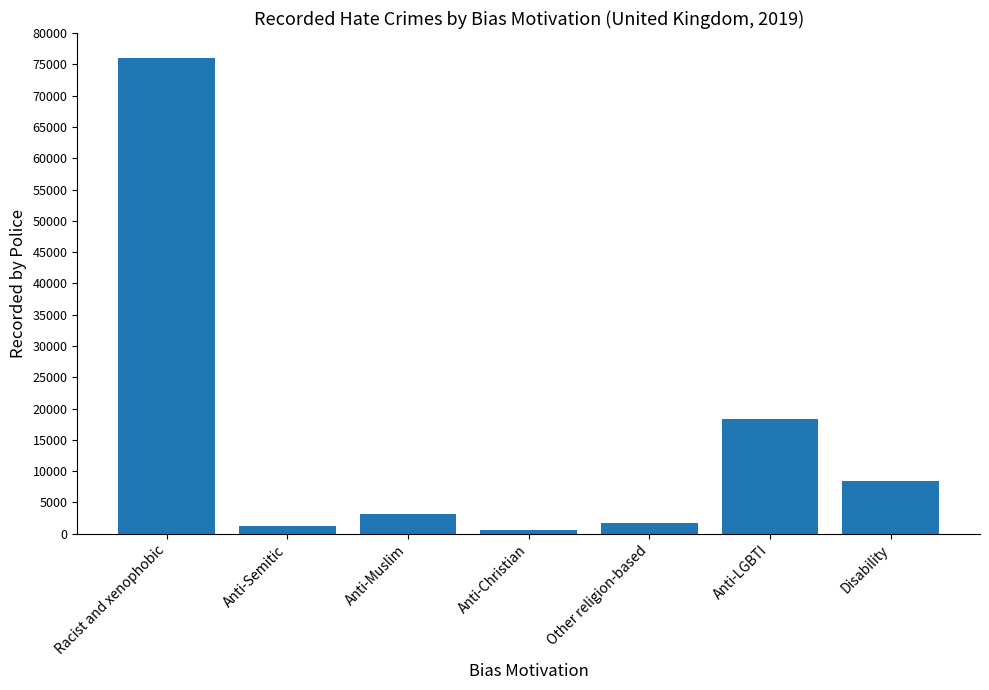

Is it true that the value at Anti-LGBTI is 5138?

False